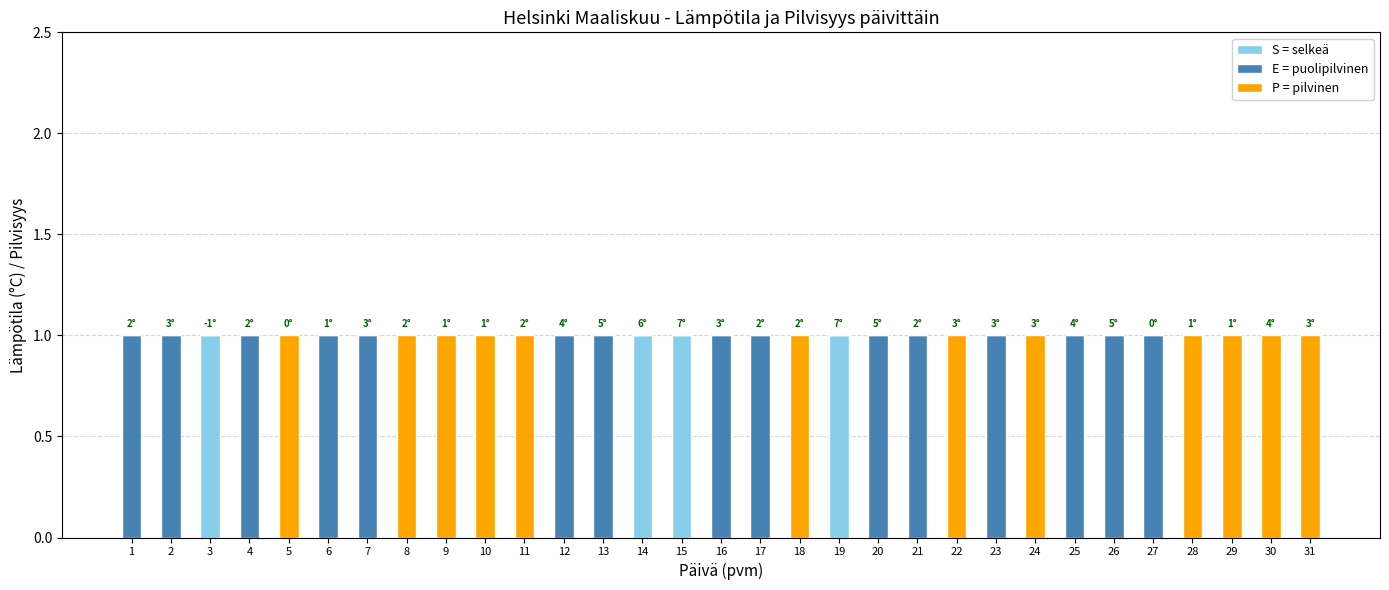

True or false: S = selkeä has a value of 1 at 6.

False